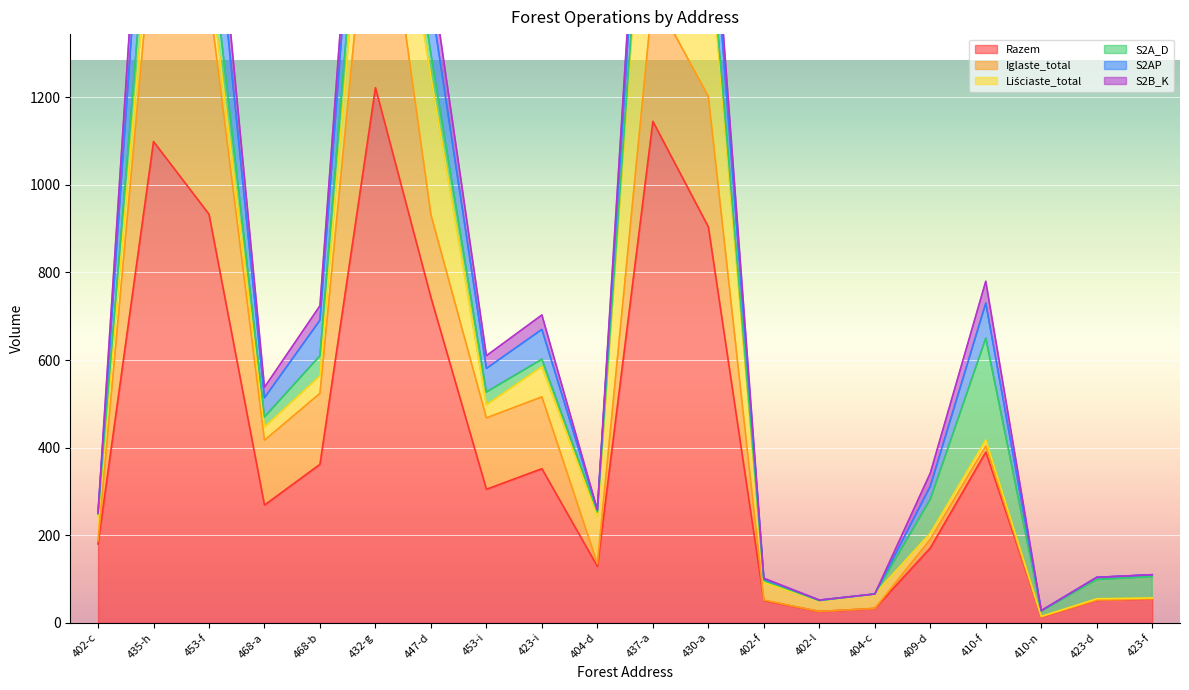

How many data points in S2AP are less than 54?

10